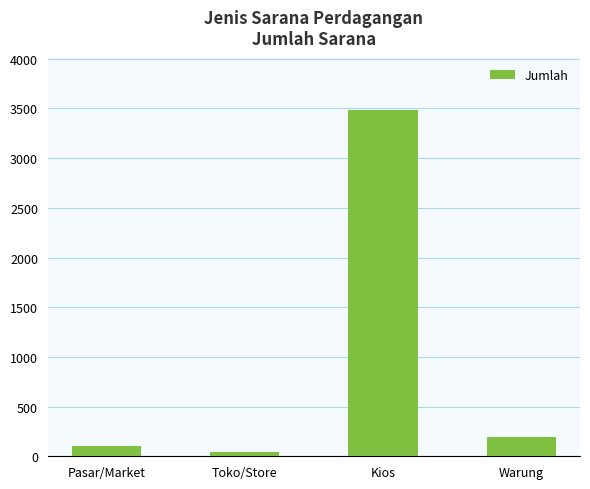

Rank the categories by value from lowest to highest.

Toko/Store, Pasar/Market, Warung, Kios